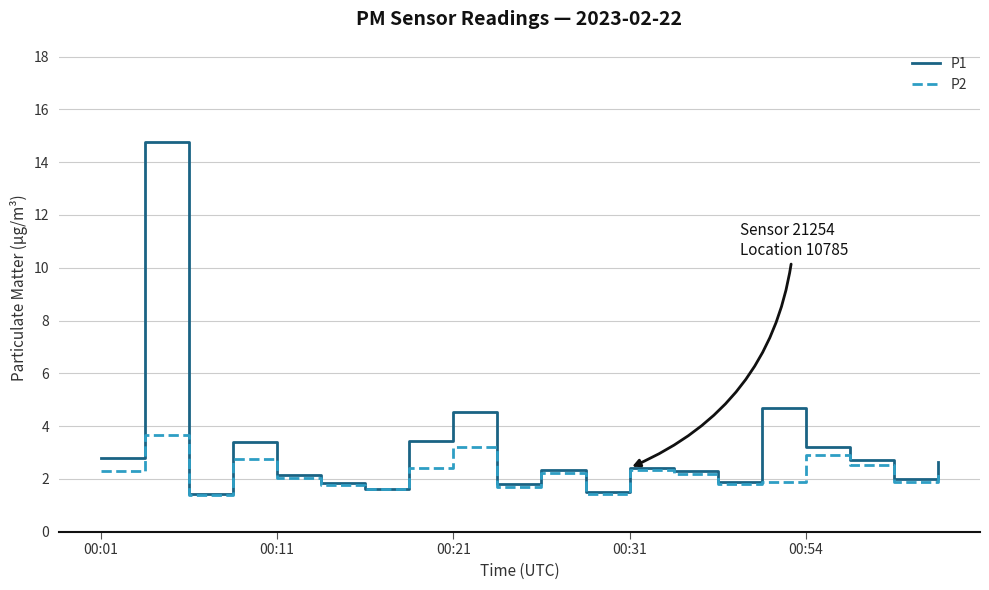

What is the greatest value displayed?

14.8